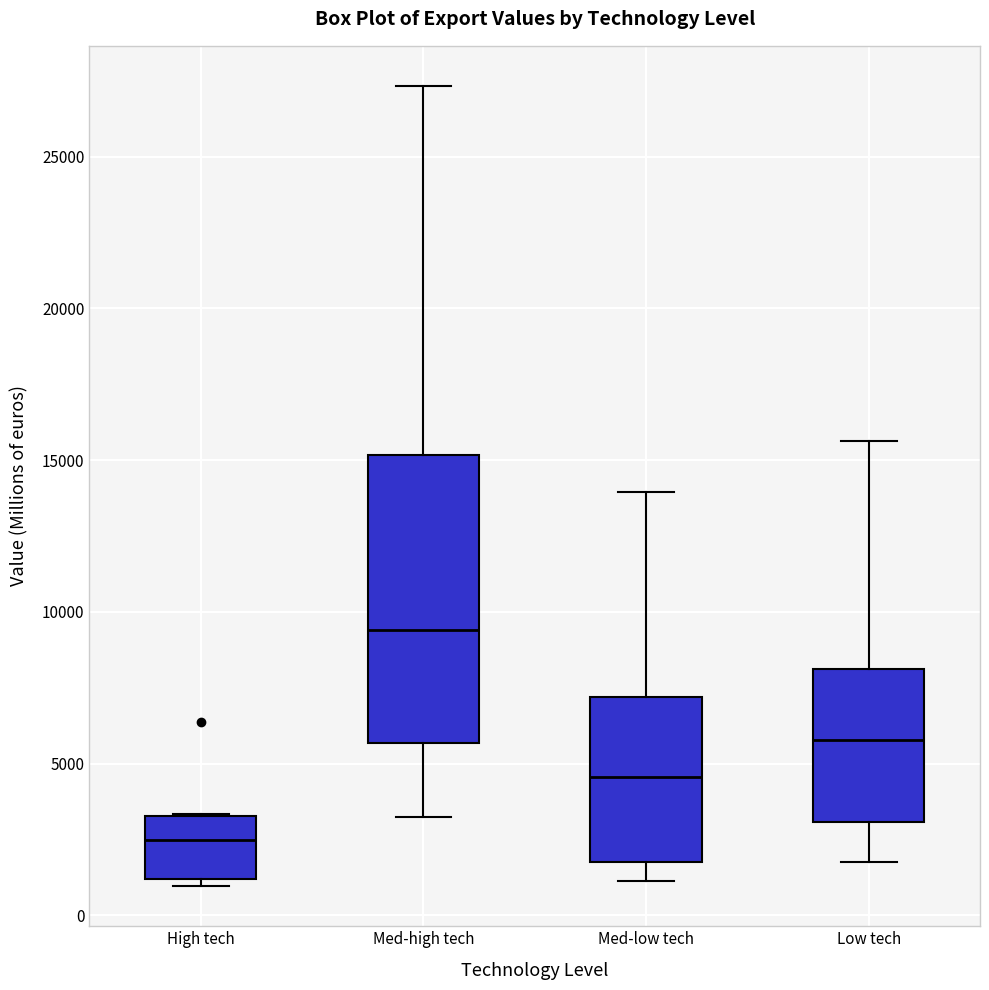

Reading left to right, read every box against the y-axis: the position of its median line, the range the box covers, and the ends of its whiskers. The values are not printed on the chart, so give them approximately, as read against the axis.

High tech: median 2500, box 1000 to 3500, whiskers 1000 (just below the box's lower edge) to 3500
Med-high tech: median 9500, box 5500 to 15000, whiskers 3000 to 27500
Med-low tech: median 4500, box 1500 to 7000, whiskers 1000 to 14000
Low tech: median 6000, box 3000 to 8000, whiskers 1500 to 15500